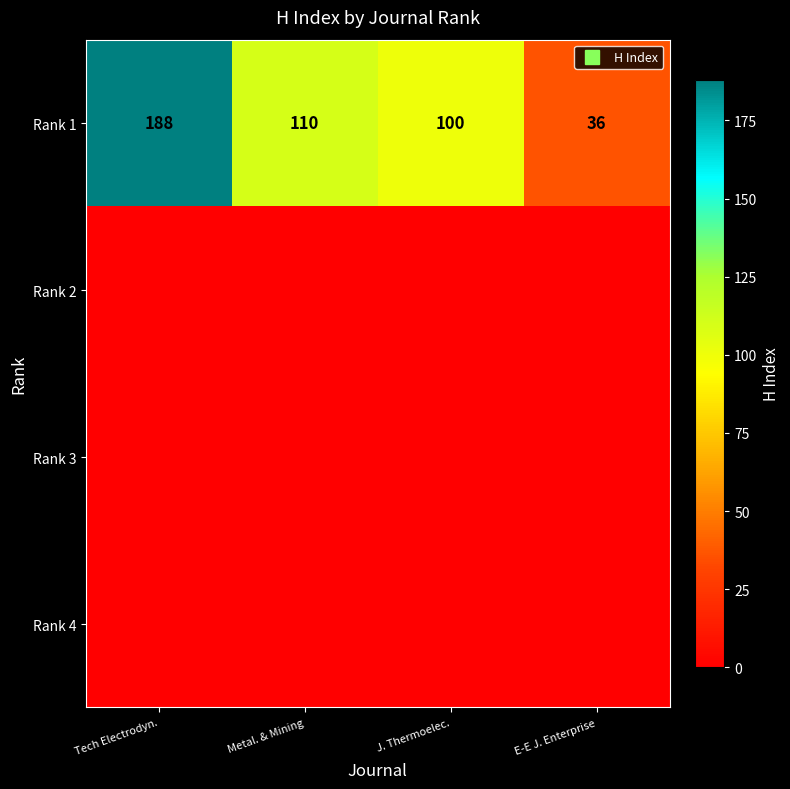

Which has a higher value, Metal. & Mining or E-E J. Enterprise?

Metal. & Mining